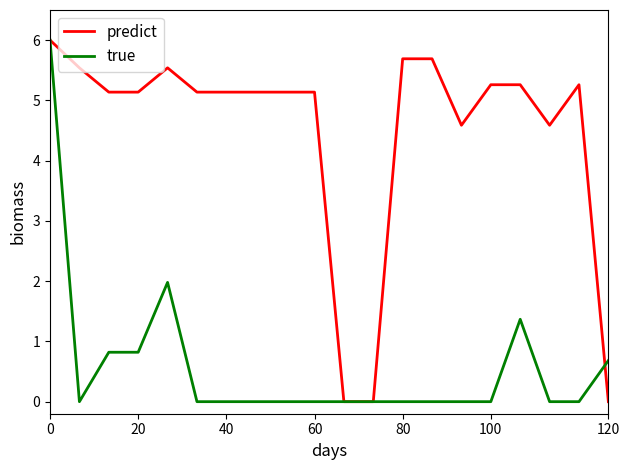

Reading right to left, list all the values displayed in this chart.

predict: 0.0	5.3	4.6	5.3	5.3	4.6	5.7	5.7	0.0	0.0	5.1	5.1	5.1	5.1	5.1	5.5	5.1	5.1	5.5	6.0
true: 0.7	0.0	0.0	1.4	0.0	0.0	0.0	0.0	0.0	0.0	0.0	0.0	0.0	0.0	0.0	2.0	0.8	0.8	0.0	6.0